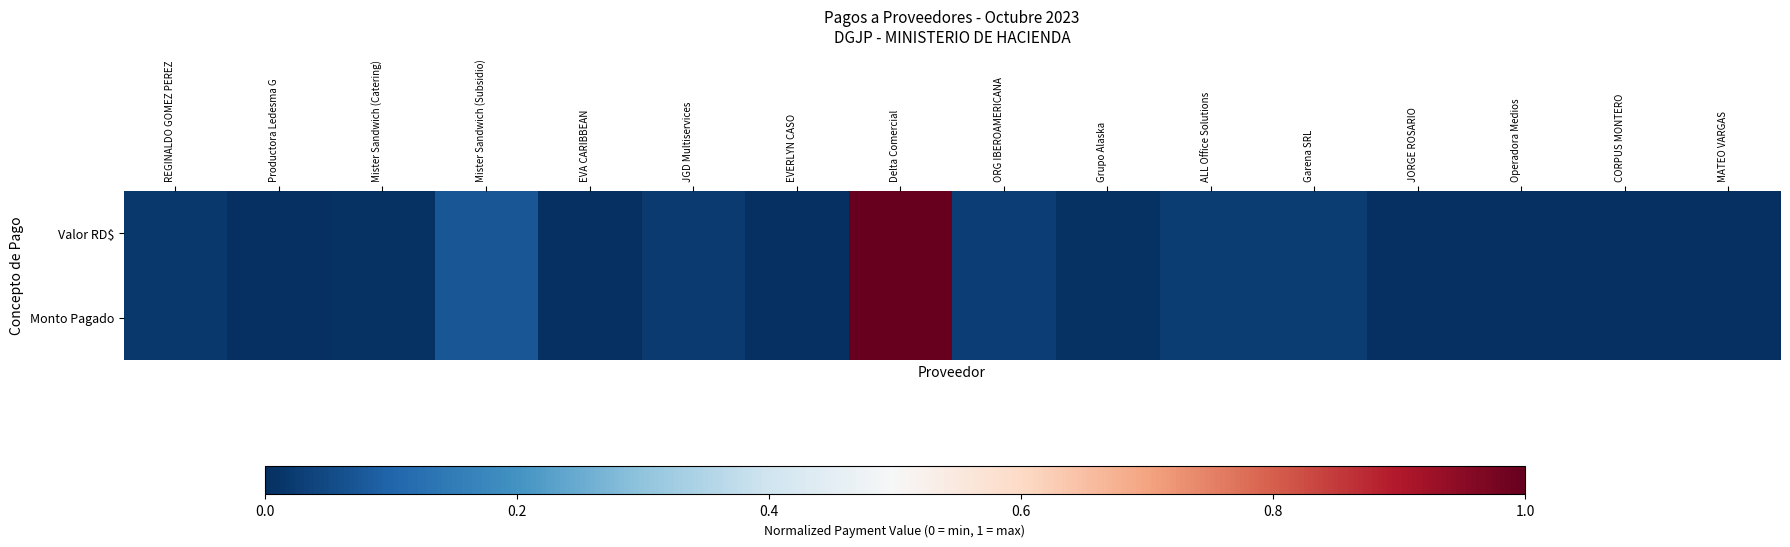

Reading left to right, transcribe all the data shown in this chart.

Valor RD$: REGINALDO GOMEZ PEREZ=0.0	Productora Ledesma G=0.0	Mister Sandwich (Catering)=0.0	Mister Sandwich (Subsidio)=0.1	EVA CARIBBEAN=0.0	JGD Multiservices=0.0	EVERLYN CASO=0.0	Delta Comercial=1.0	ORG IBEROAMERICANA=0.0	Grupo Alaska=0.0	ALL Office Solutions=0.0	Garena SRL=0.0	JORGE ROSARIO=0.0	Operadora Medios=0.0	CORPUS MONTERO=0.0	MATEO VARGAS=0.0
Monto Pagado: REGINALDO GOMEZ PEREZ=0.0	Productora Ledesma G=0.0	Mister Sandwich (Catering)=0.0	Mister Sandwich (Subsidio)=0.1	EVA CARIBBEAN=0.0	JGD Multiservices=0.0	EVERLYN CASO=0.0	Delta Comercial=1.0	ORG IBEROAMERICANA=0.0	Grupo Alaska=0.0	ALL Office Solutions=0.0	Garena SRL=0.0	JORGE ROSARIO=0.0	Operadora Medios=0.0	CORPUS MONTERO=0.0	MATEO VARGAS=0.0